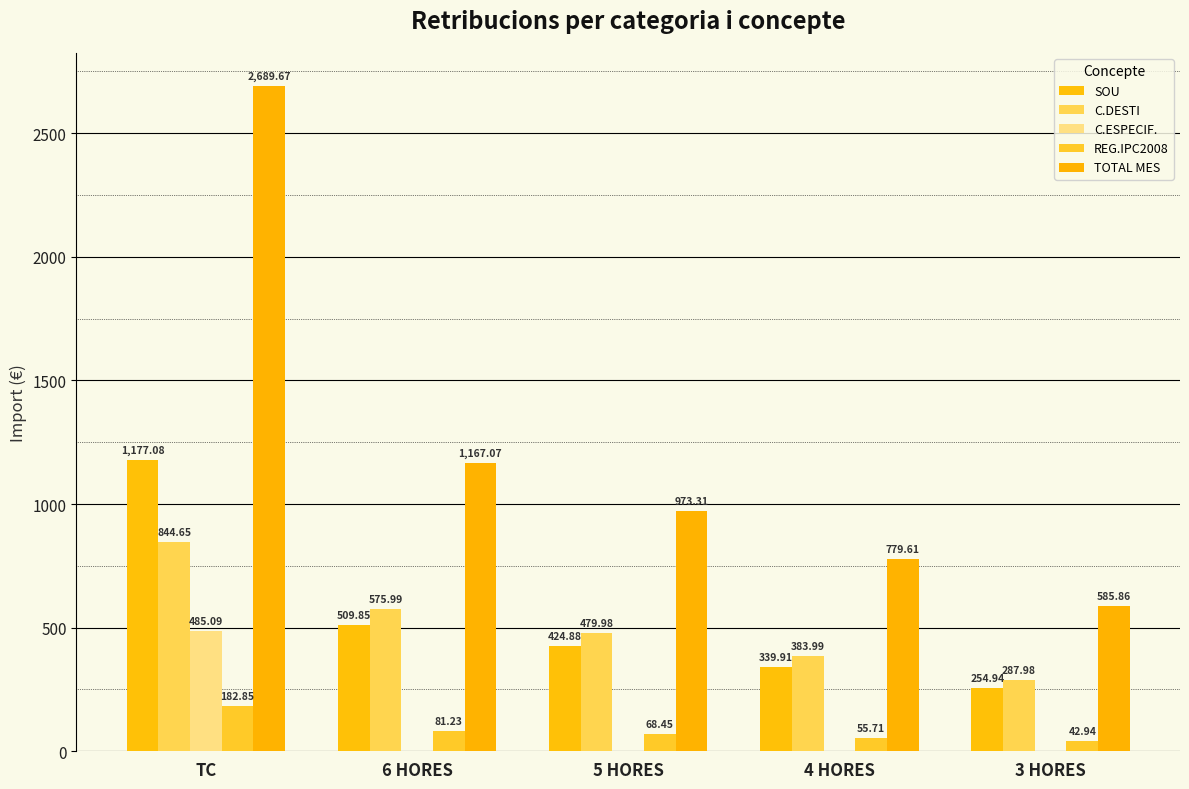

What is the difference between the maximum and second lowest values in the C.ESPECIF. series?

485.1